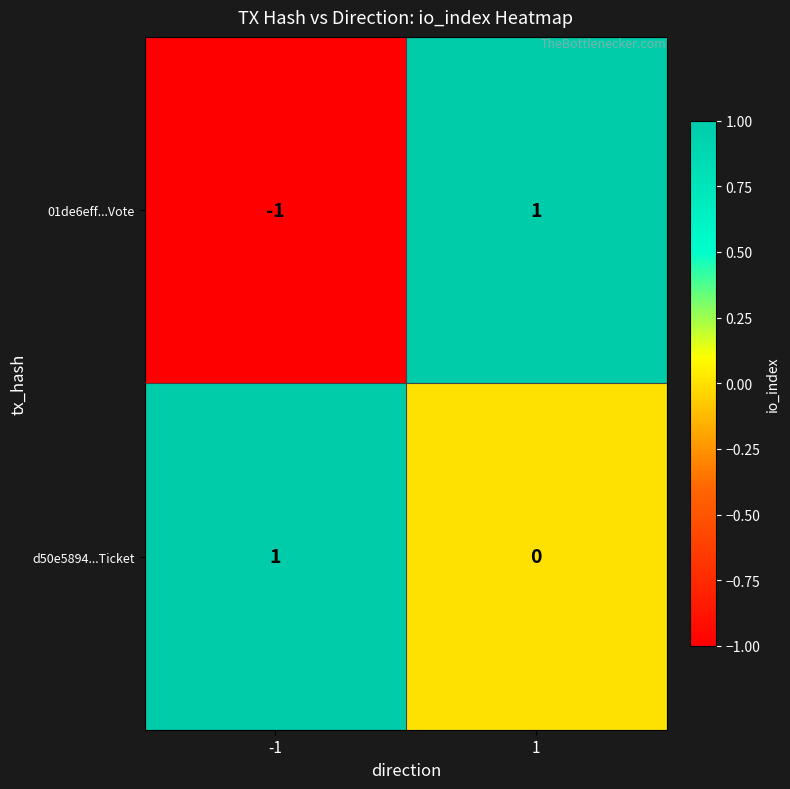

Is it true that 01de6eff...Vote equals -2 at -1?

False